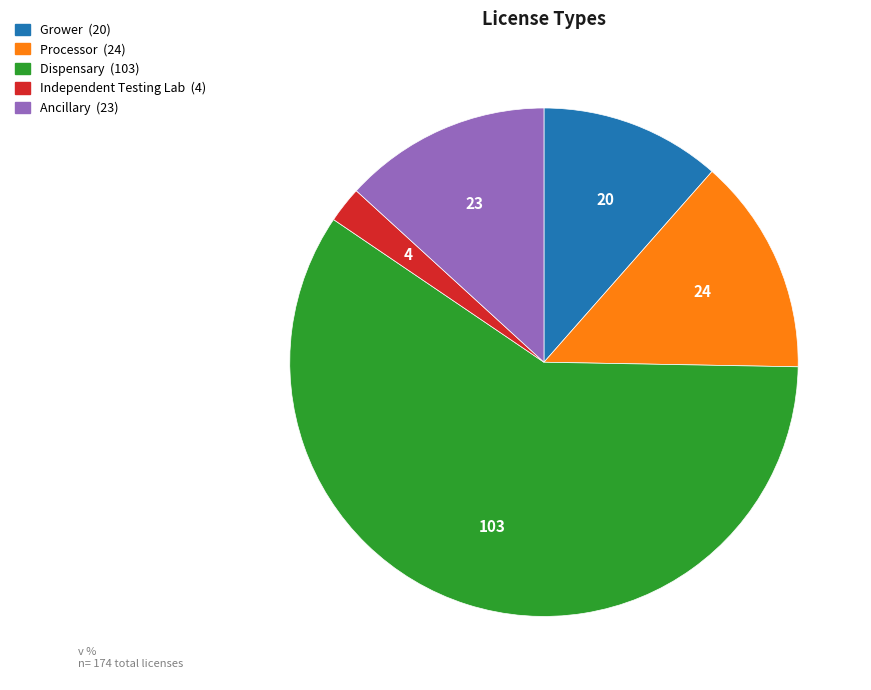

Which slice represents more than half of the pie?

Dispensary